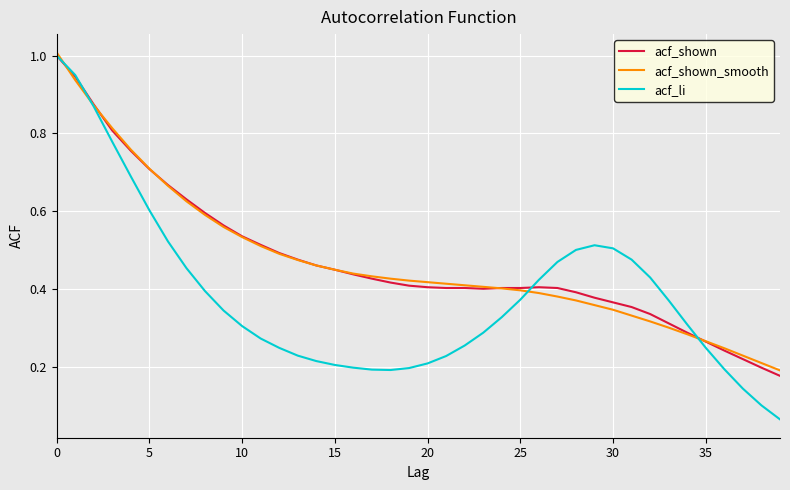

Which series has the widest spread of values?

acf_li